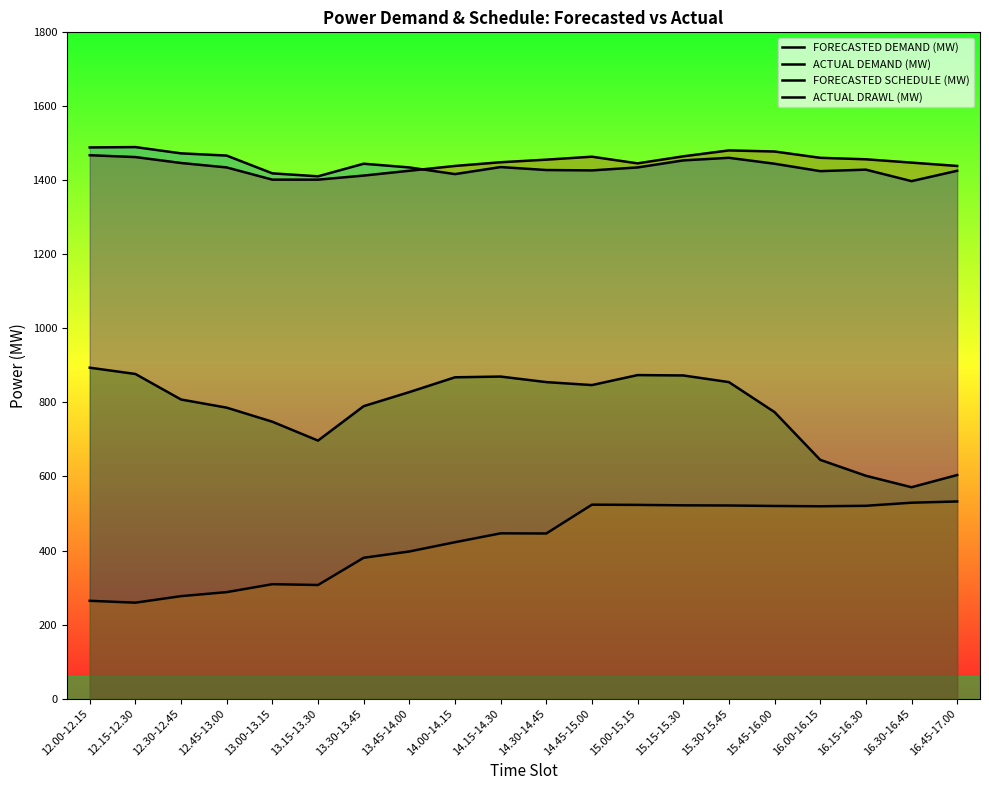

At 14.00-14.15, list the series in order from largest to smallest.

FORECASTED DEMAND (MW), ACTUAL DEMAND (MW), ACTUAL DRAWL (MW), FORECASTED SCHEDULE (MW)